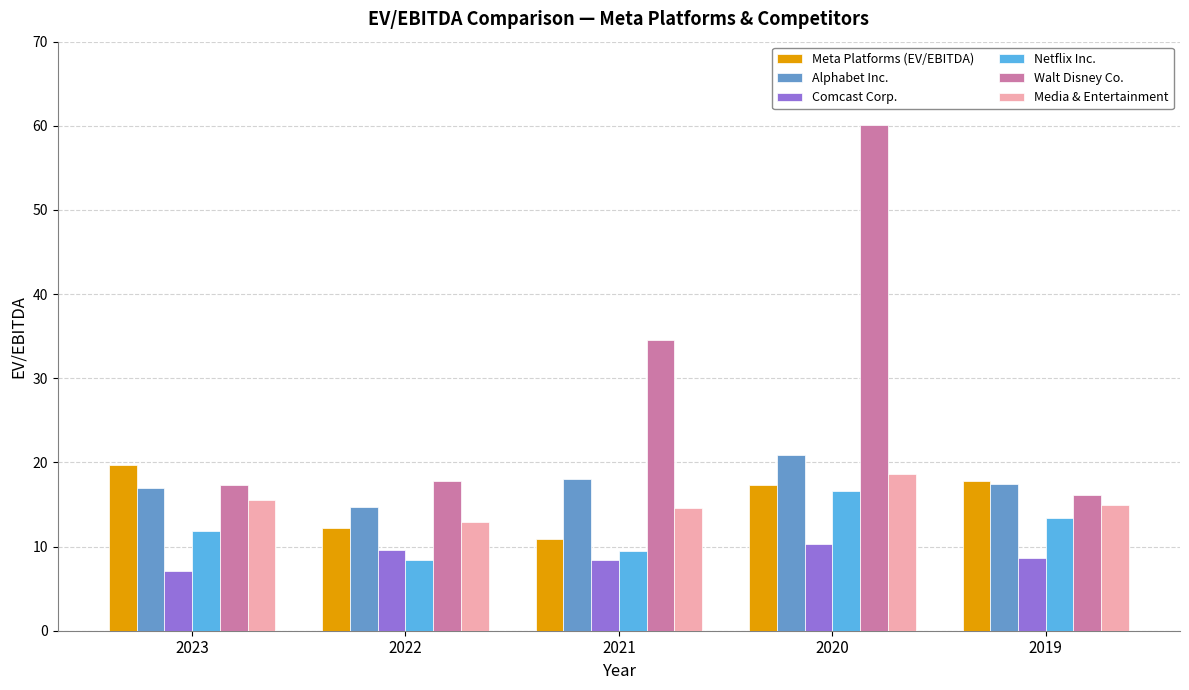

The value of Walt Disney Co. at 2023 is 25.1. True or false?

False